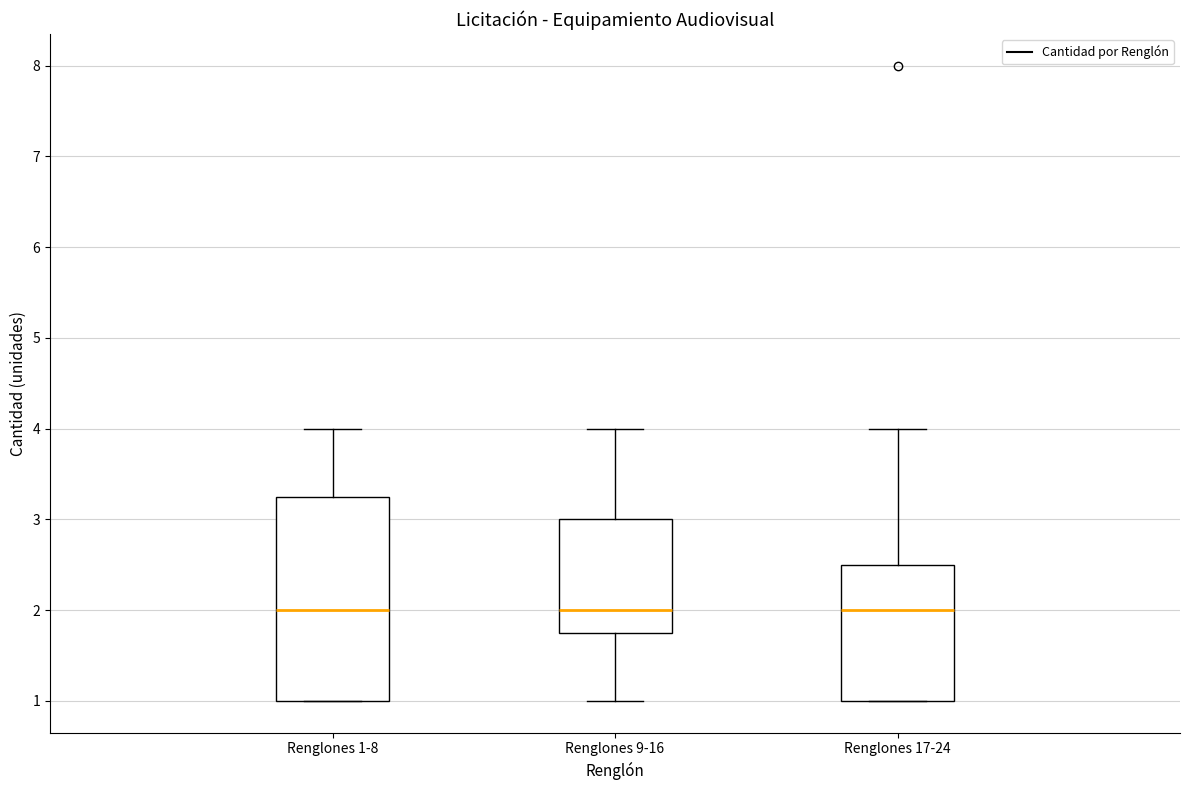

Reading left to right, transcribe this box plot: for each box, give where its median line is, the range the box spans, and where its two whiskers end, as read against the y-axis. The values are not printed on the chart, so give them approximately, as read against the axis.

Renglones 1-8: median 2.0, box 1.0 to 3.3, whiskers 1.0 to 4.0
Renglones 9-16: median 2.0, box 1.8 to 3.0, whiskers 1.0 to 4.0
Renglones 17-24: median 2.0, box 1.0 to 2.5, whiskers 1.0 to 4.0